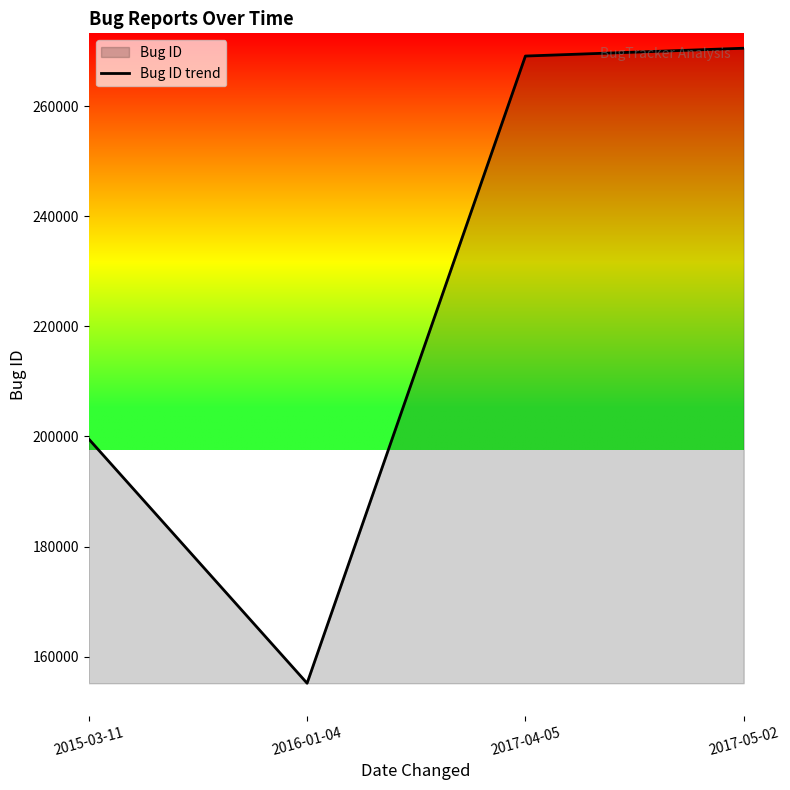

Between 2016-01-04 and 2017-05-02, which is larger?

2017-05-02